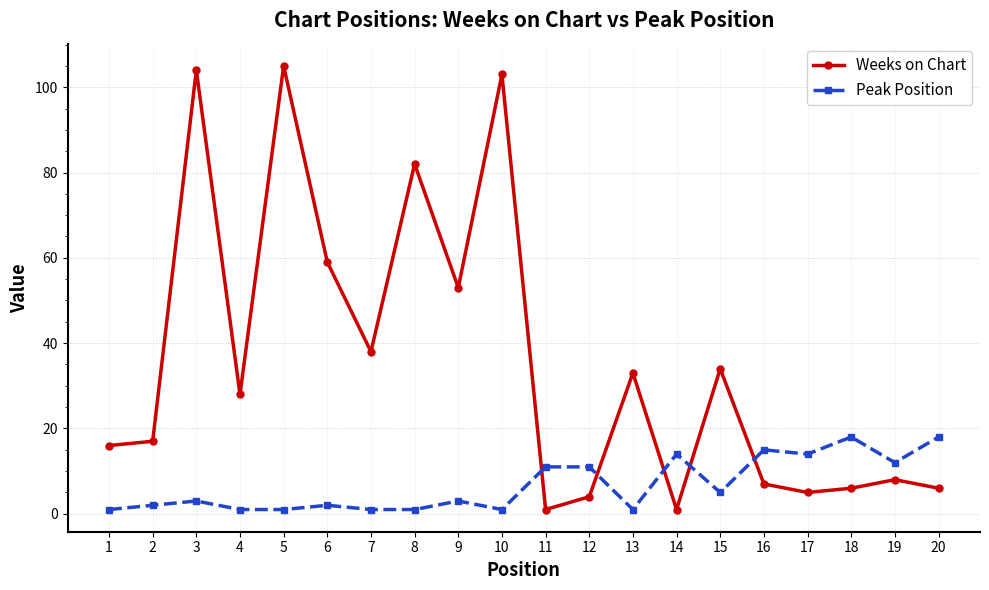

Which series has the largest total across all categories?

Weeks on Chart